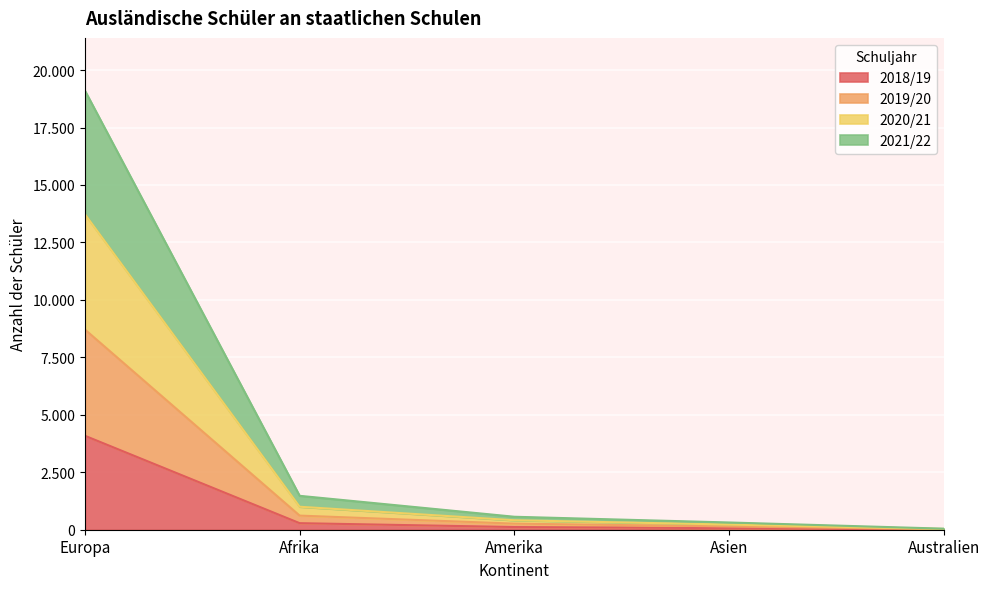

List the series in order of their overall mean, highest first.

2021/22, 2020/21, 2019/20, 2018/19